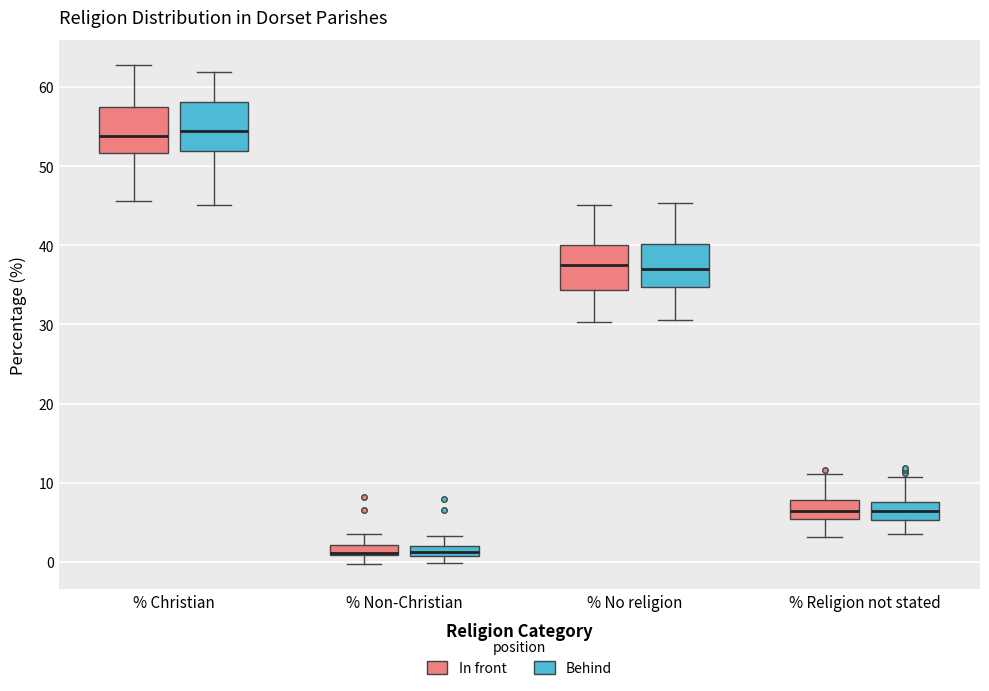

Where does the lower whisker of the box for % Religion not stated (In front) end on the y-axis? The values are not printed on the chart, so give them approximately, as read against the axis.

3